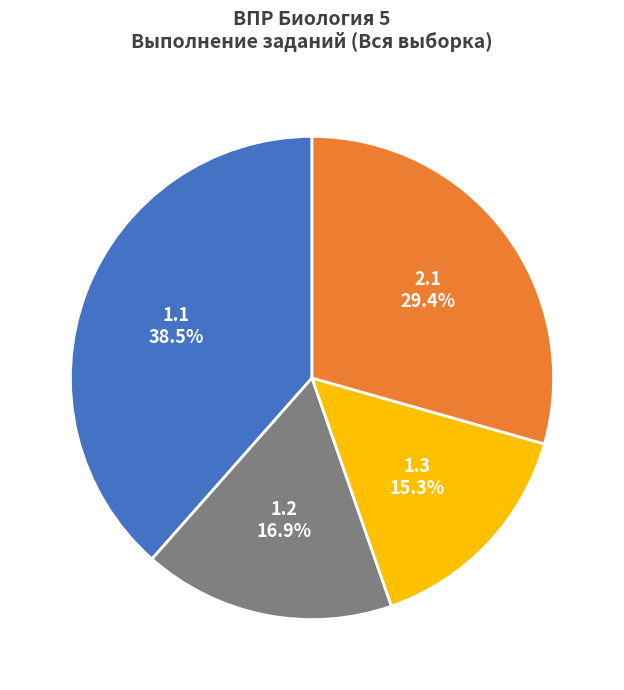

Does any single category account for the majority?

No